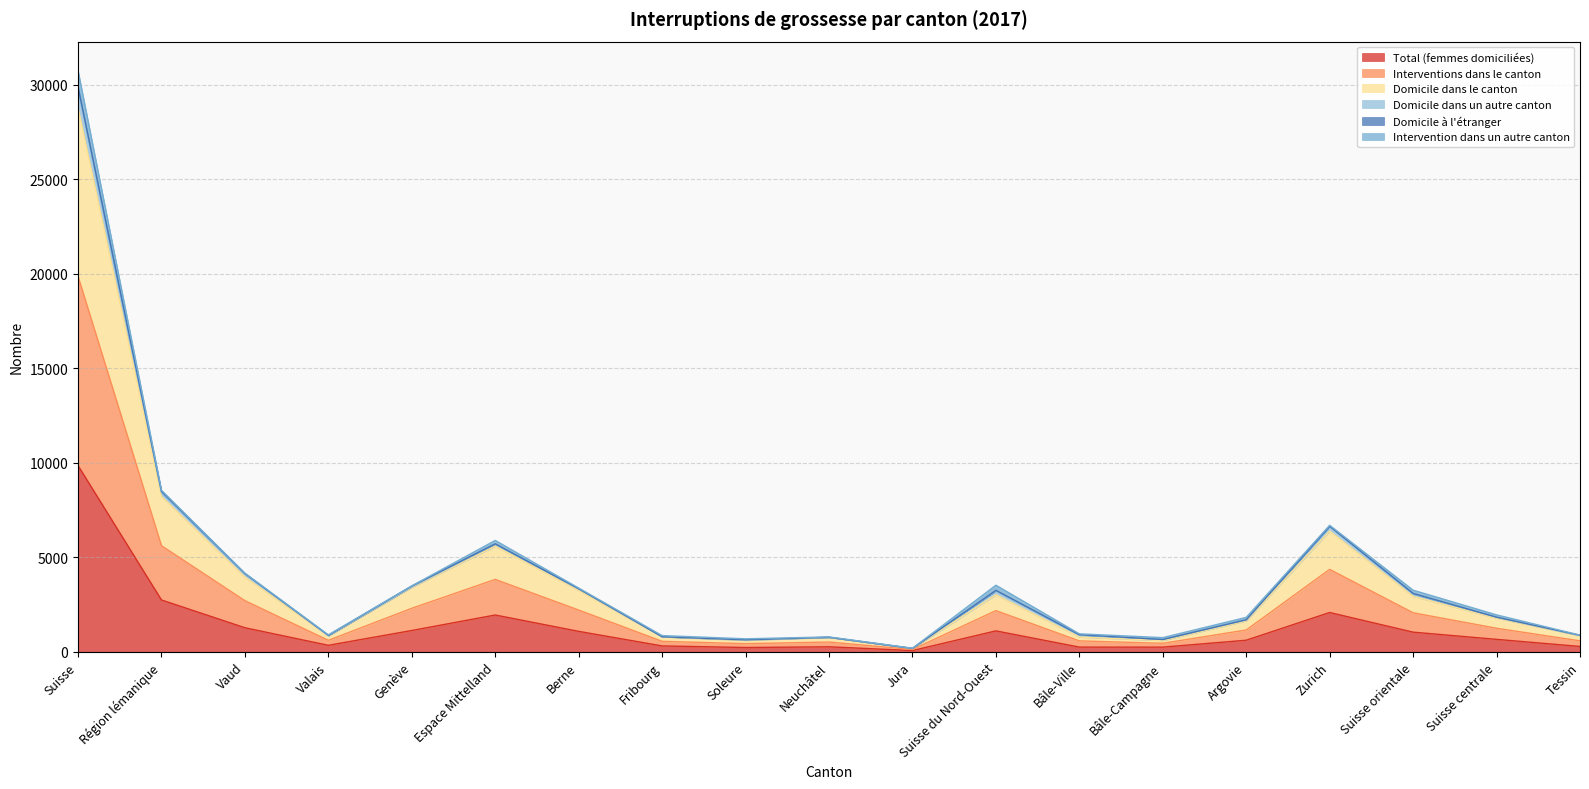

Where is Total (femmes domiciliées) nearest to the value 4958?

Région lémanique